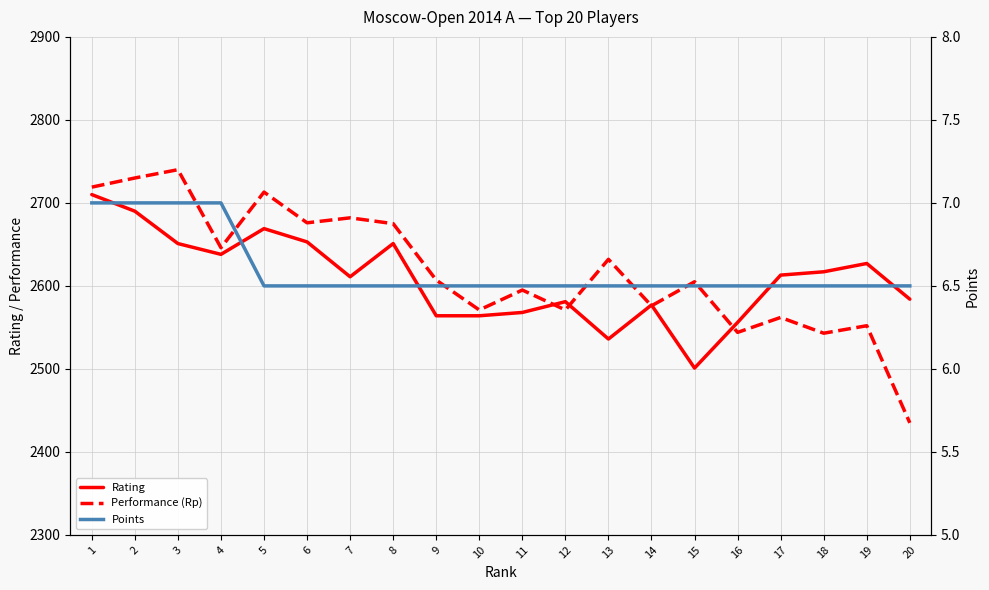

At which category does Rating reach its first local peak?

5